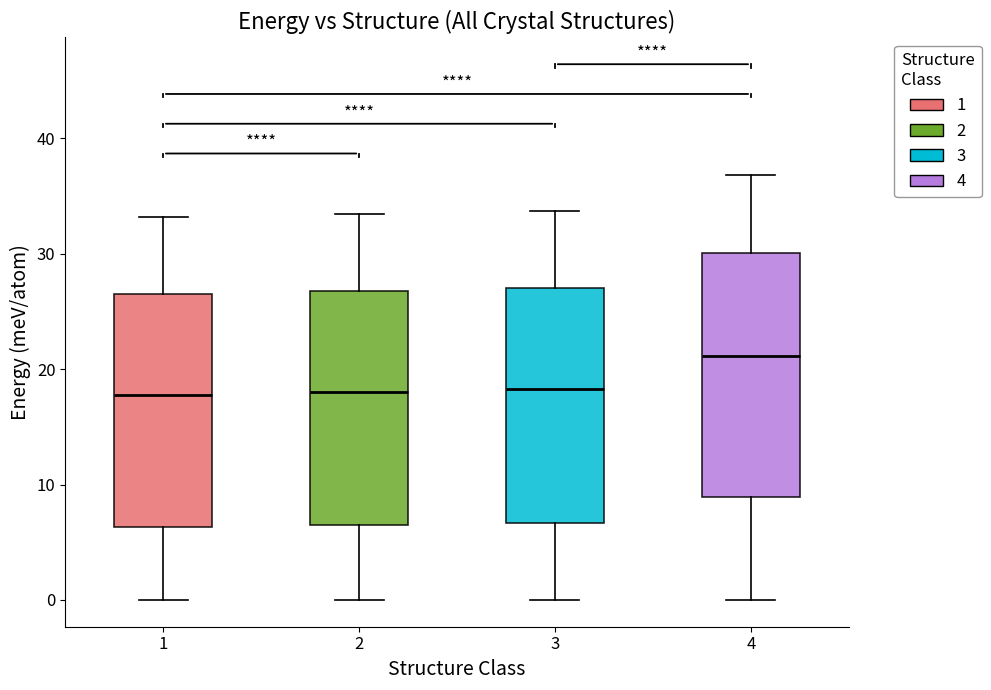

Reading left to right, transcribe this box plot: for each box, give where its median line is, the range the box spans, and where its two whiskers end, as read against the y-axis. The values are not printed on the chart, so give them approximately, as read against the axis.

1: median 18, box 6 to 26, whiskers 0 to 33
2: median 18, box 6 to 27, whiskers 0 to 33
3: median 18, box 7 to 27, whiskers 0 to 34
4: median 21, box 9 to 30, whiskers 0 to 37